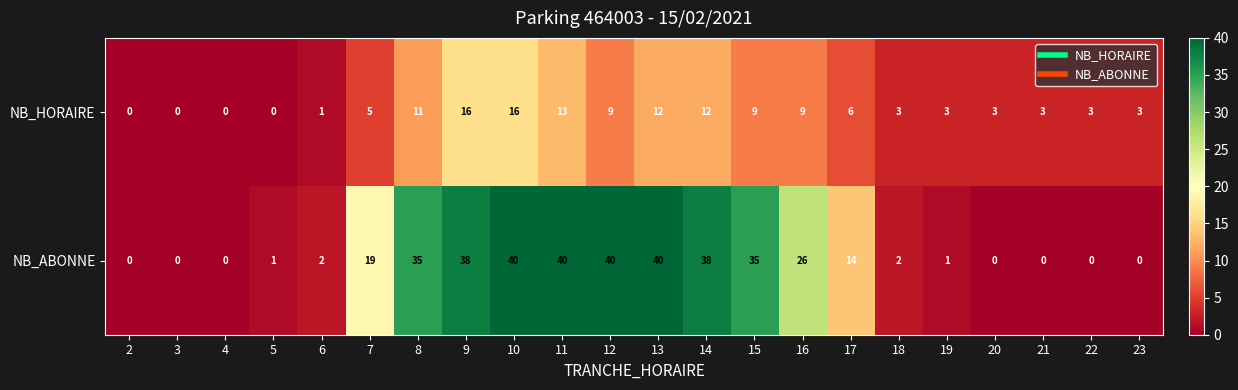

What is the sum of all NB_HORAIRE values?

137